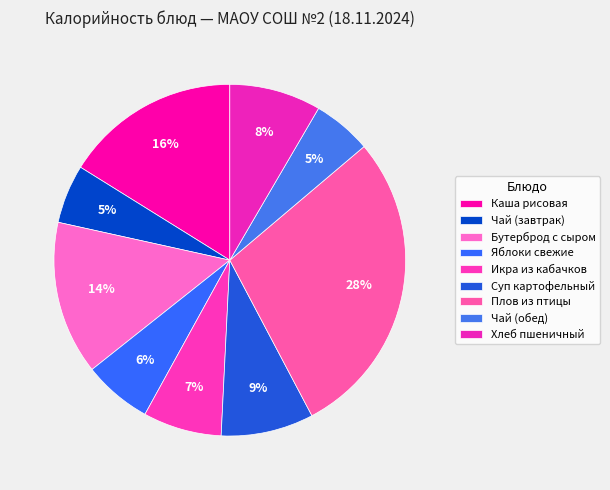

To the nearest percent, what is the average slice percentage?

11%